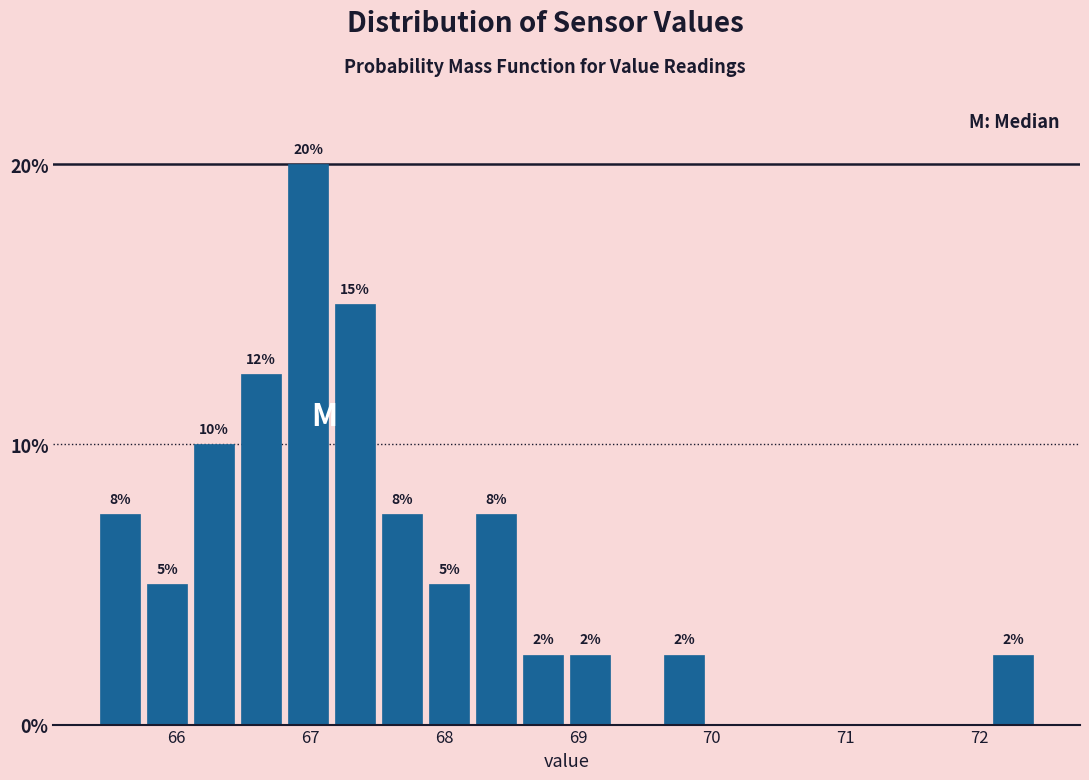

Around what value on the x-axis is the tallest bar? Give the approximate position of its centre, as read against the axis.

67.0